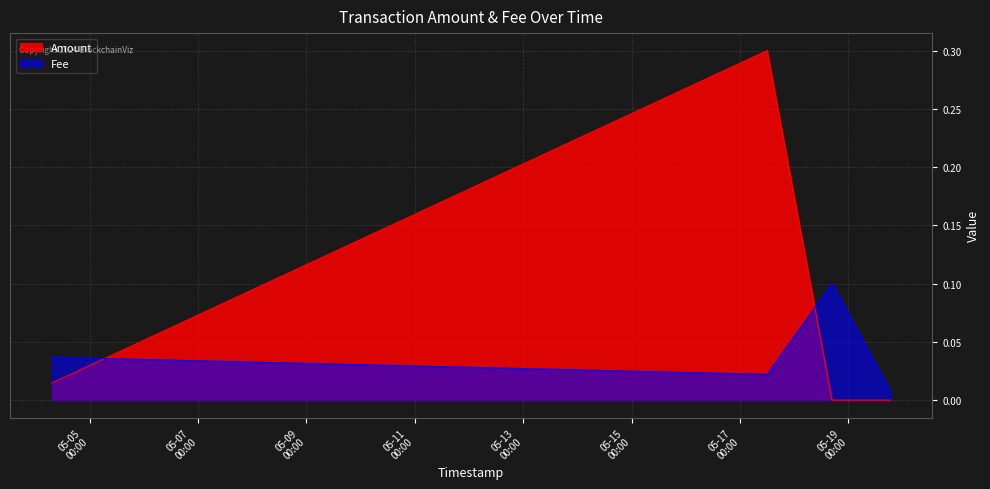

Which series ends up on top after the final intersection of Fee and Amount?

Fee